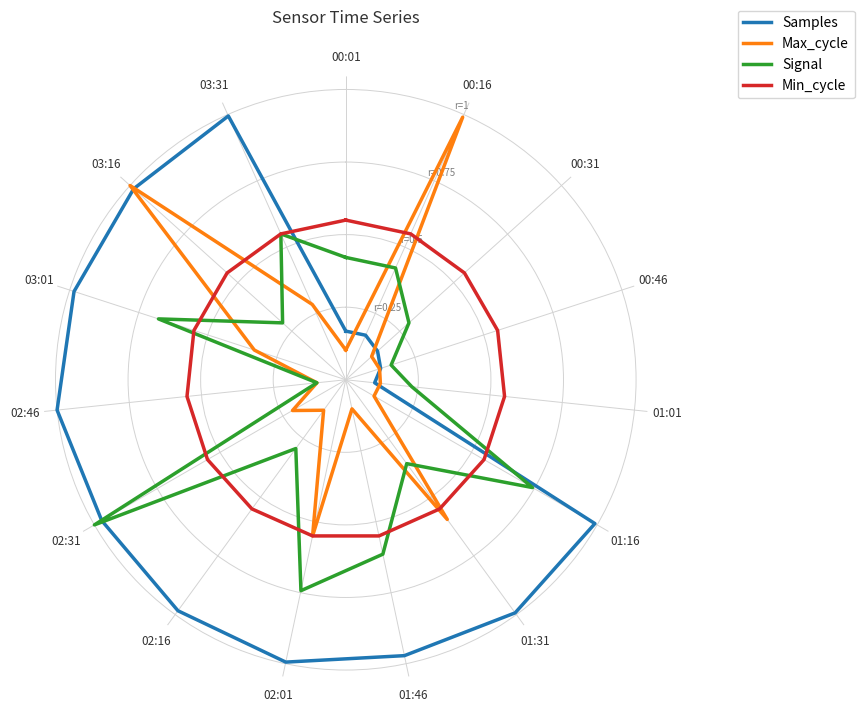

True or false: Min_cycle has a value of 0.3 at 00:16.

False